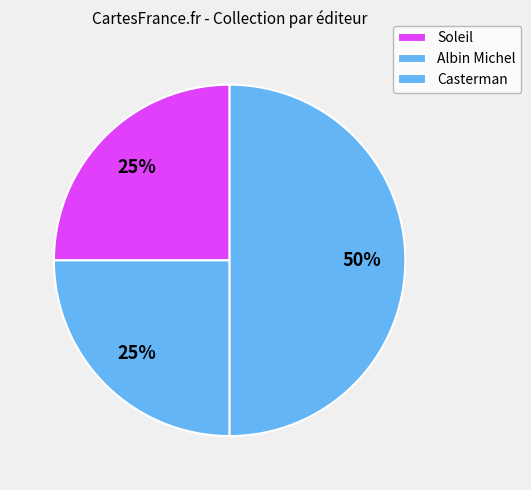

Is there any slice that represents more than half of the pie?

No